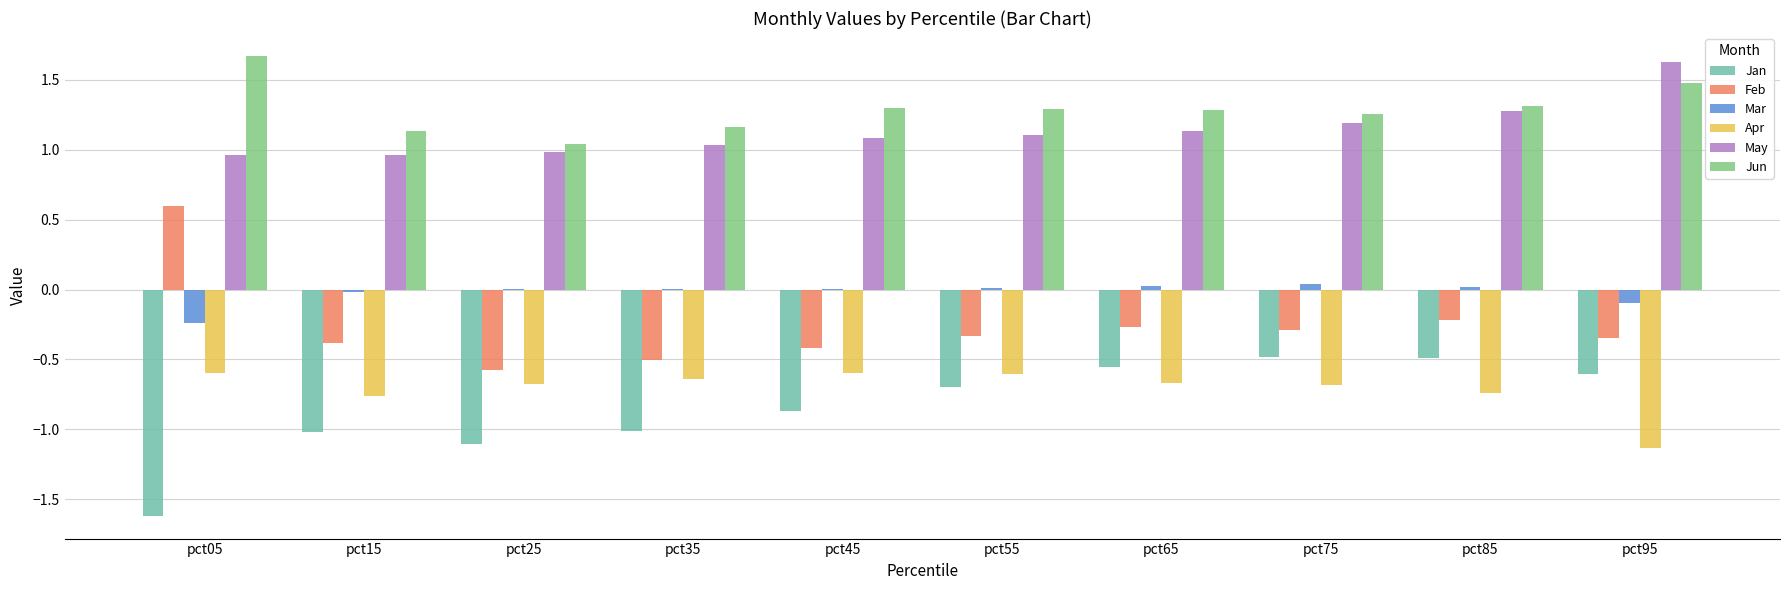

The Jan series shows -1.0 at pct35. True or false?

True